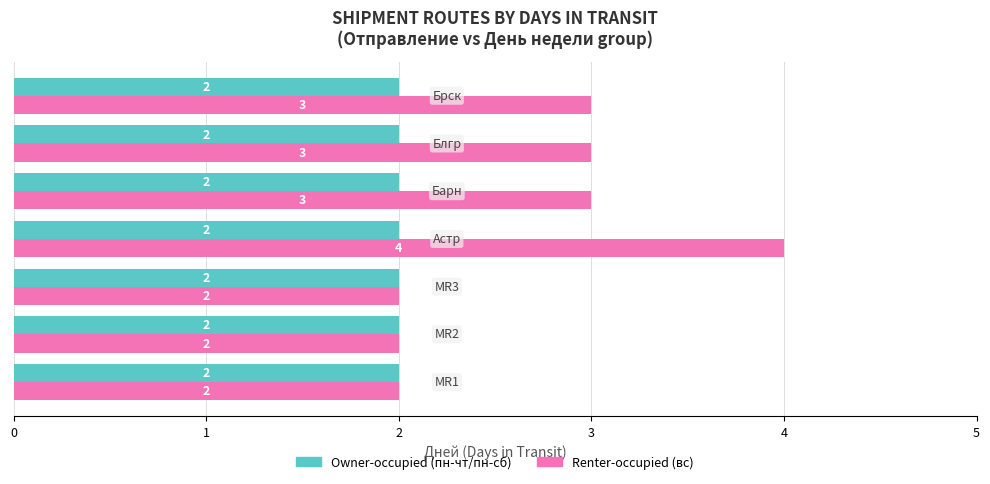

What is the maximum value shown in the chart?

4